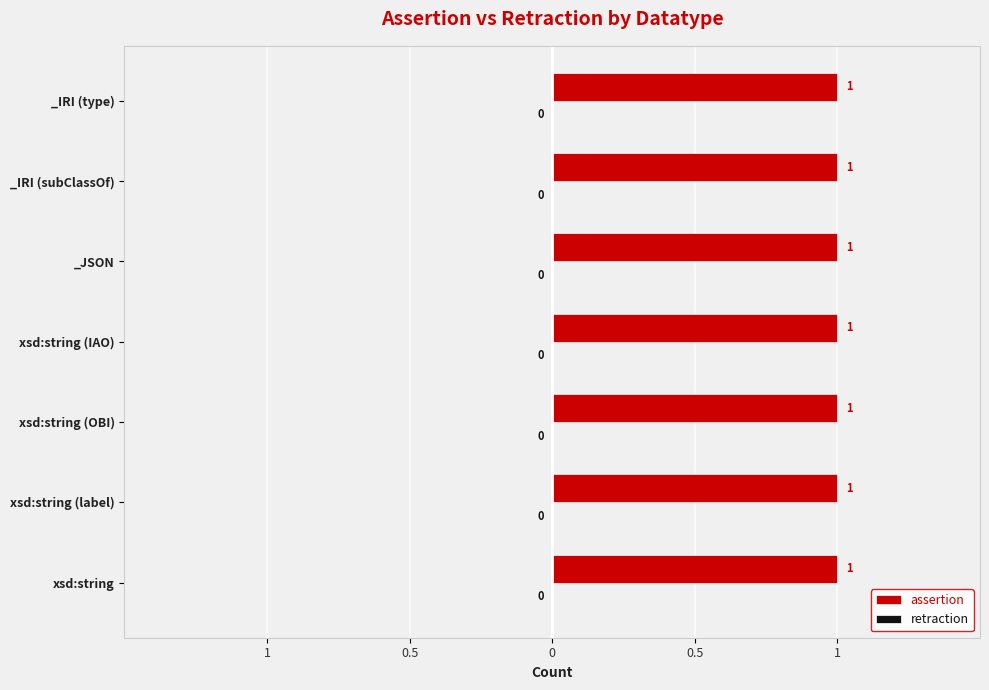

Which has a higher value, _IRI (type) or _JSON?

_IRI (type)